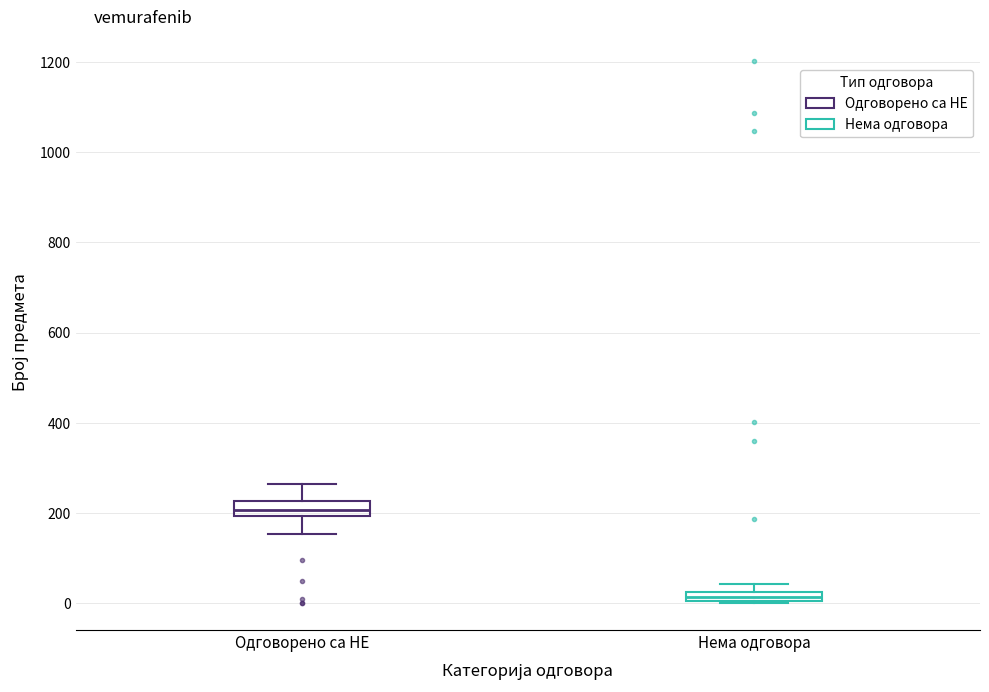

Where is the lower edge of the box for Одговорено са НЕ on the y-axis? The values are not printed on the chart, so give them approximately, as read against the axis.

200